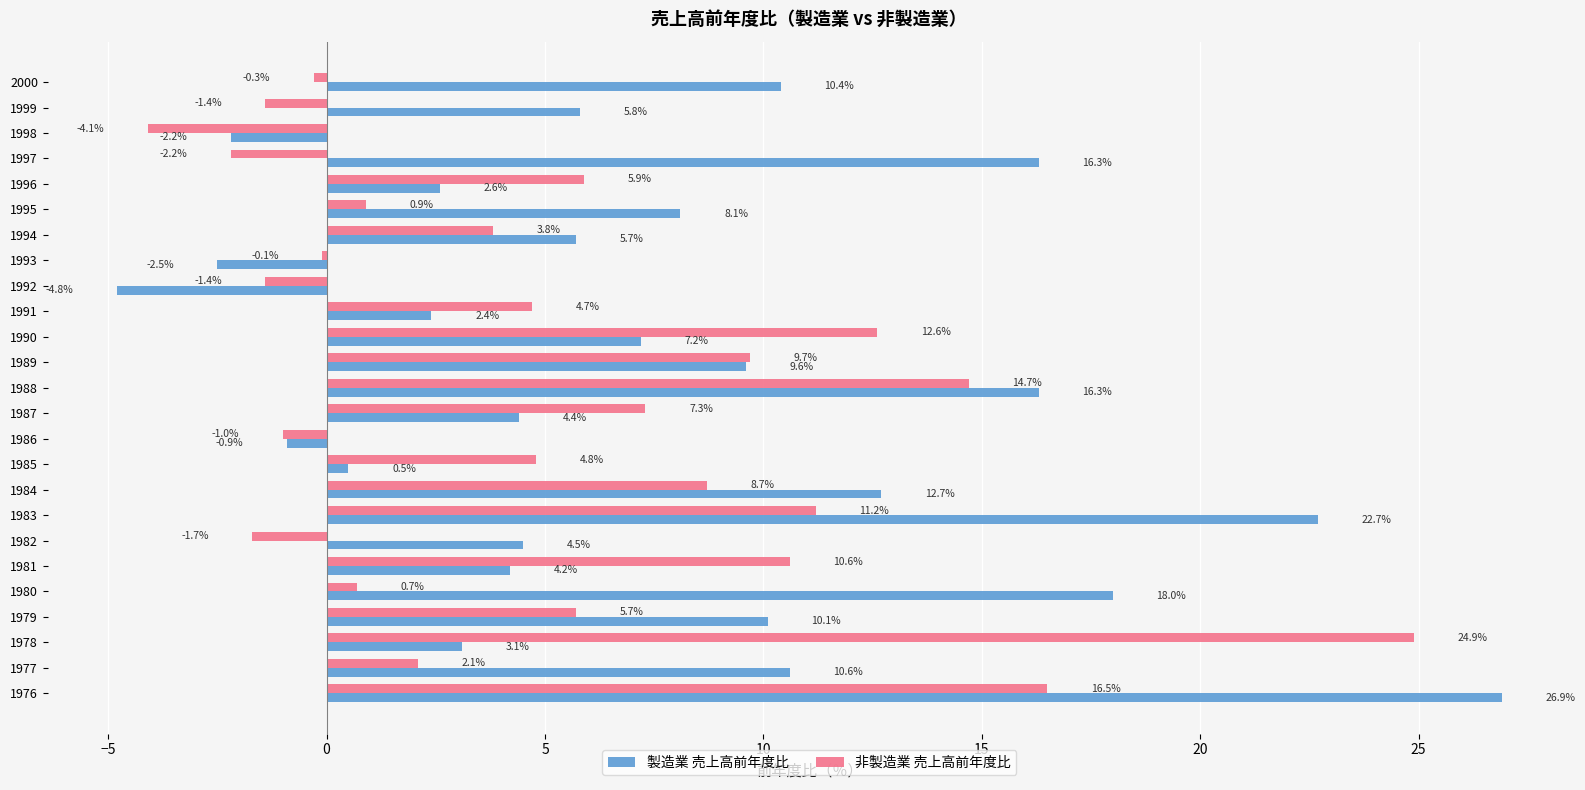

Which category has the highest value across all series?

1976